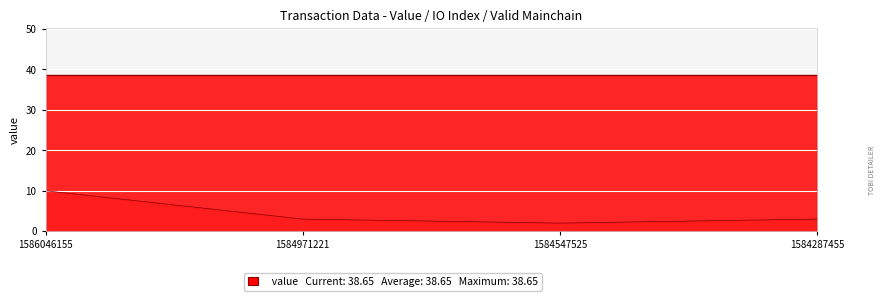

Reading left to right, list all the values displayed in this chart.

value: 1586046155=38.6	1584971221=38.6	1584547525=38.6	1584287455=38.6
io_index: 1586046155=10.0	1584971221=3.0	1584547525=2.0	1584287455=3.0
valid_mainchain: 1586046155=1.0	1584971221=1.0	1584547525=1.0	1584287455=1.0